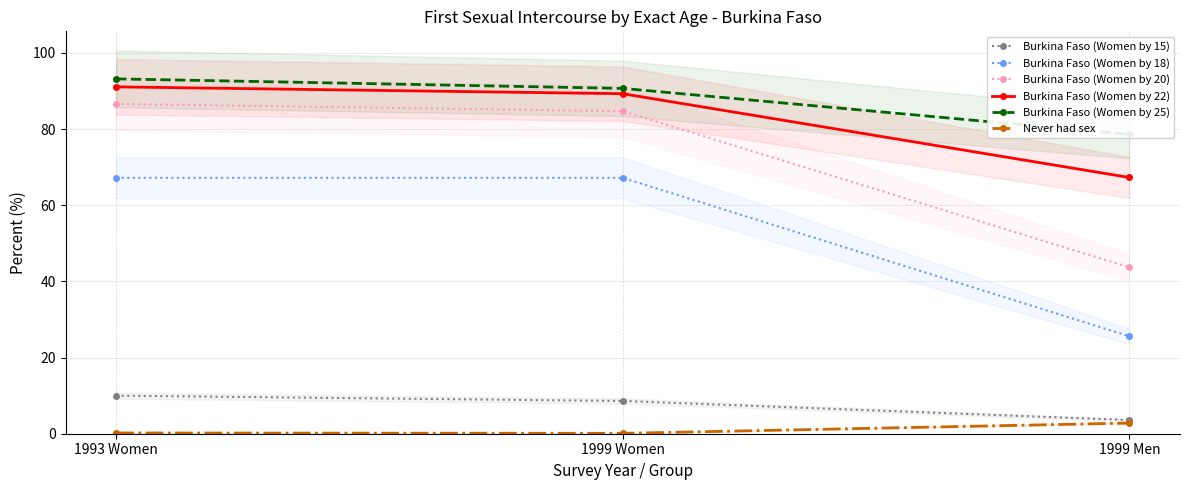

What is the sum of all Never had sex values?

3.1